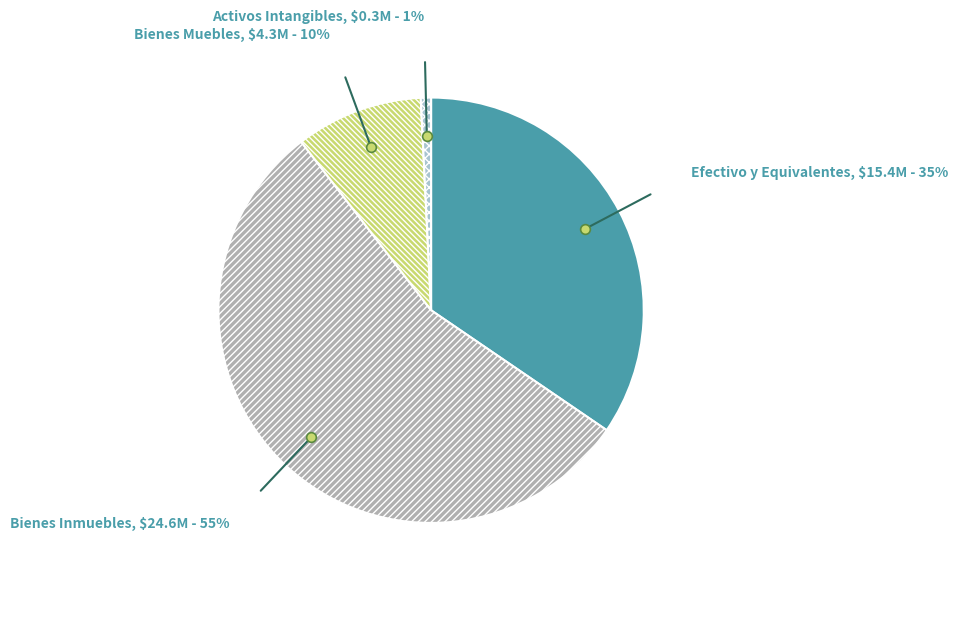

How many segments does this pie chart have?

4